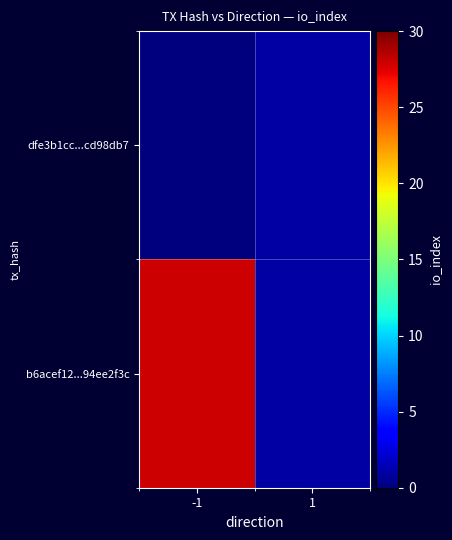

At -1, list the series in order from smallest to largest.

dfe3b1cc...cd98db7, b6acef12...94ee2f3c